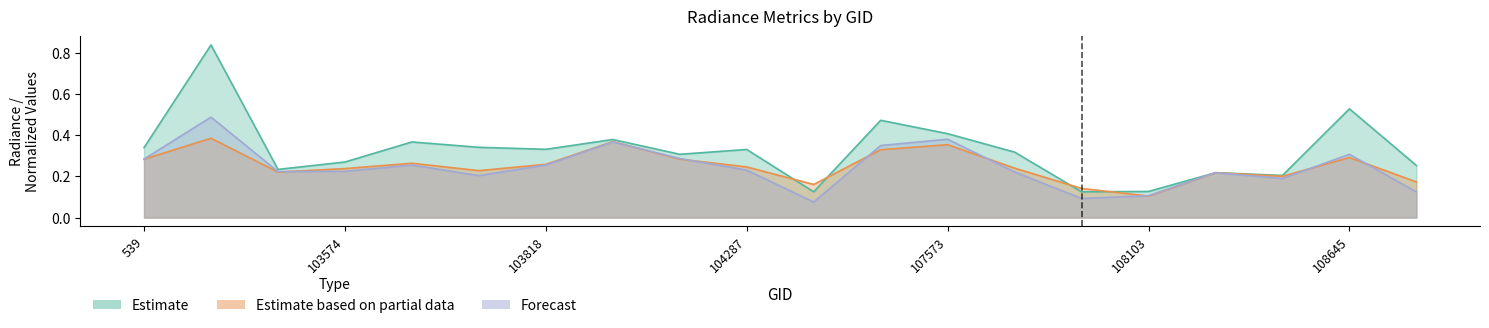

Reading right to left, list all the values displayed in this chart.

dnbrad: 0.3	0.5	0.2	0.2	0.1	0.1	0.3	0.4	0.5	0.1	0.3	0.3	0.4	0.3	0.3	0.4	0.3	0.2	0.8	0.3
rade9_aggzone_norm: 0.2	0.3	0.2	0.2	0.1	0.1	0.2	0.4	0.3	0.2	0.2	0.3	0.4	0.3	0.2	0.3	0.2	0.2	0.4	0.3
rade9_mult_nadir_norm: 0.1	0.3	0.2	0.2	0.1	0.1	0.2	0.4	0.3	0.1	0.2	0.3	0.4	0.3	0.2	0.3	0.2	0.2	0.5	0.3